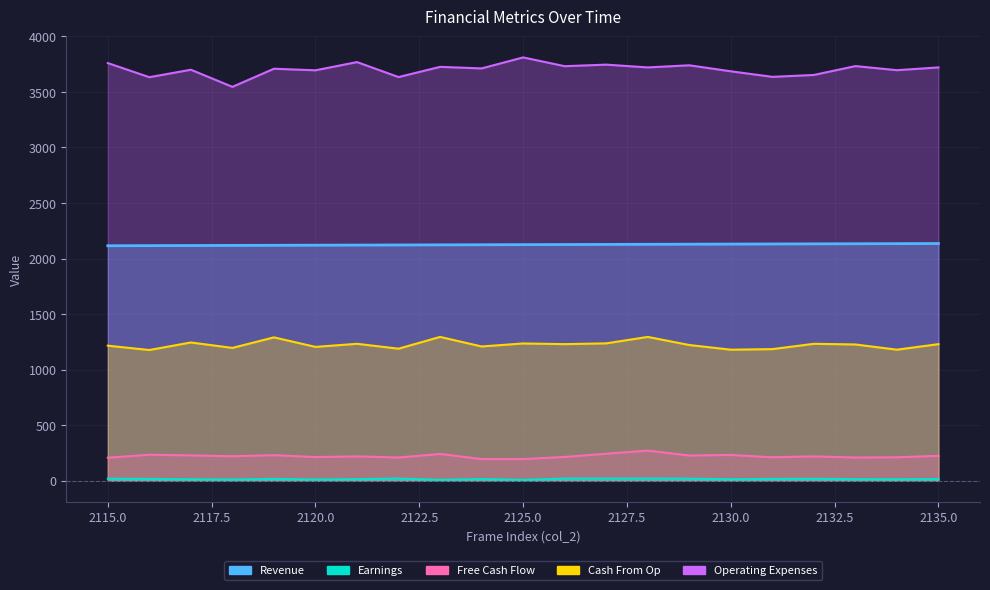

Is it true that Earnings equals 10 at 2118?

True